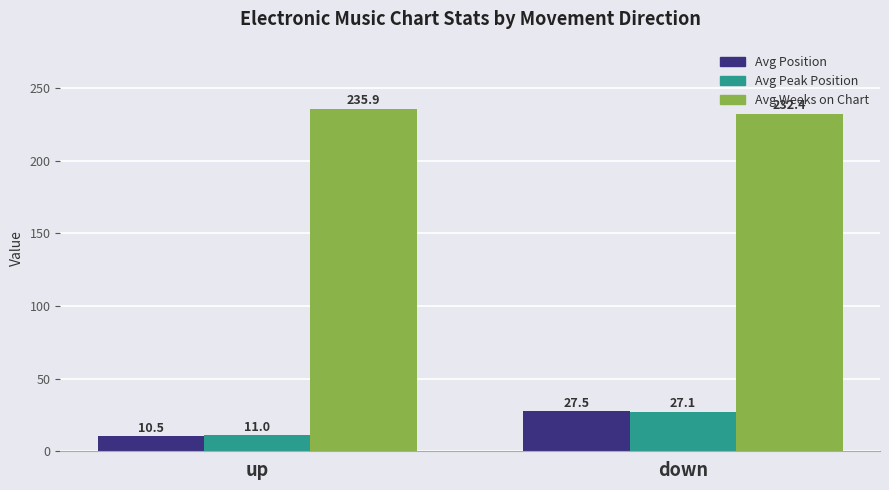

Which series has the widest spread of values?

Avg Position